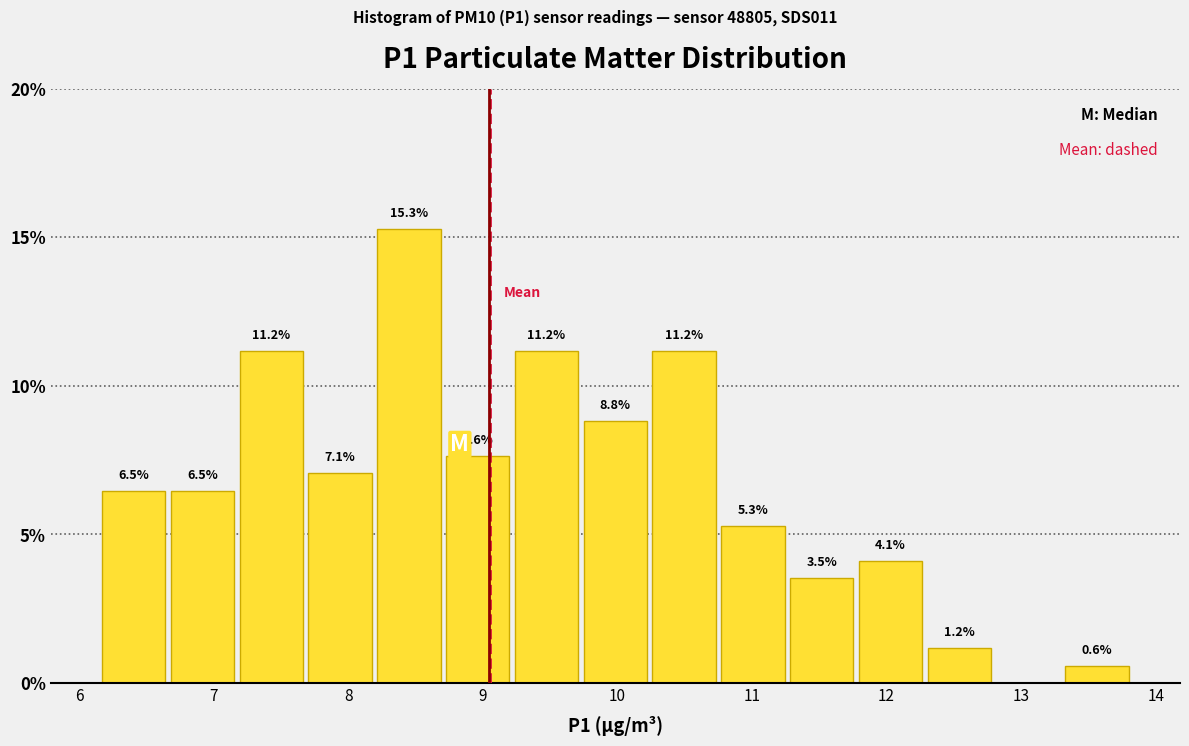

Which range on the x-axis has the tallest bar?

8.2 to 8.7